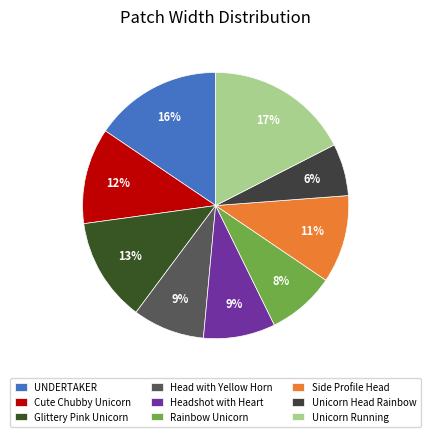

Is the sum of Unicorn Running and Cute Chubby Unicorn greater than half?

No